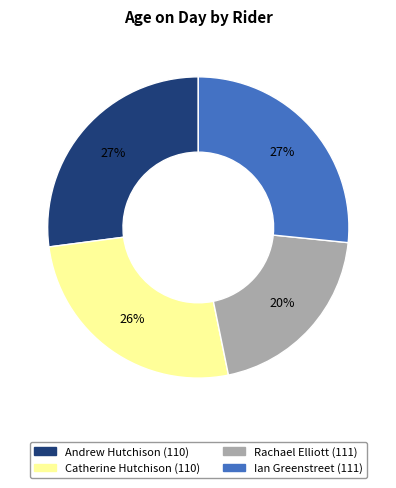

Between Rachael Elliott (111) and Catherine Hutchison (110), which is larger?

Catherine Hutchison (110)